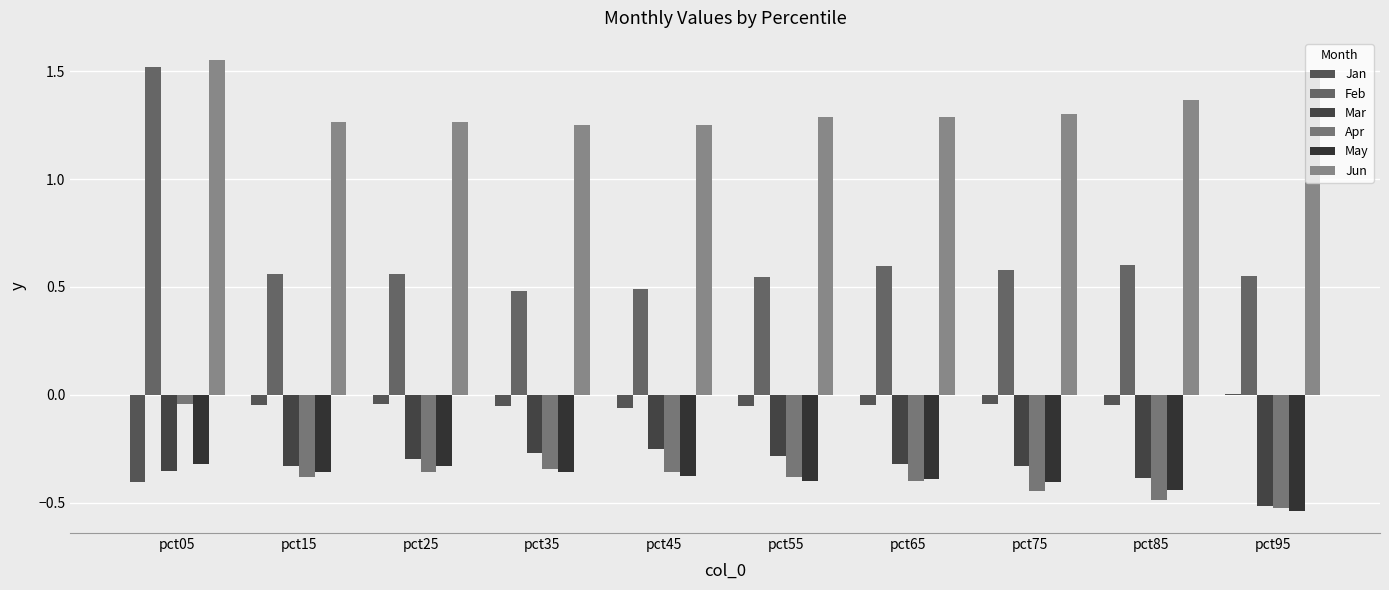

What is the difference between the maximum and minimum values in the Mar series?

0.3